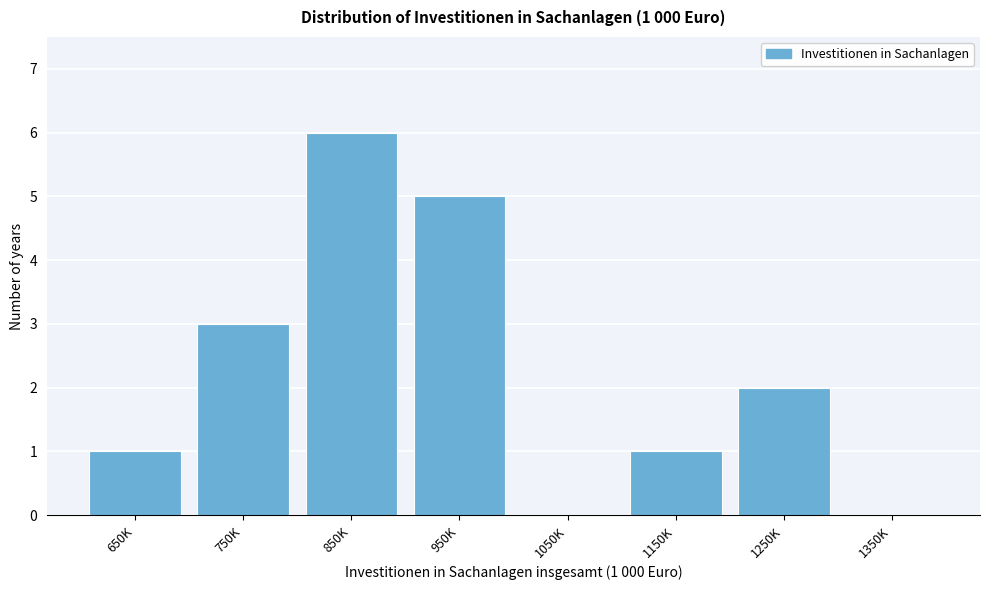

Reading left to right, transcribe all the data shown in this chart.

650K=1	750K=3	850K=6	950K=5	1050K=0	1150K=1	1250K=2	1350K=0